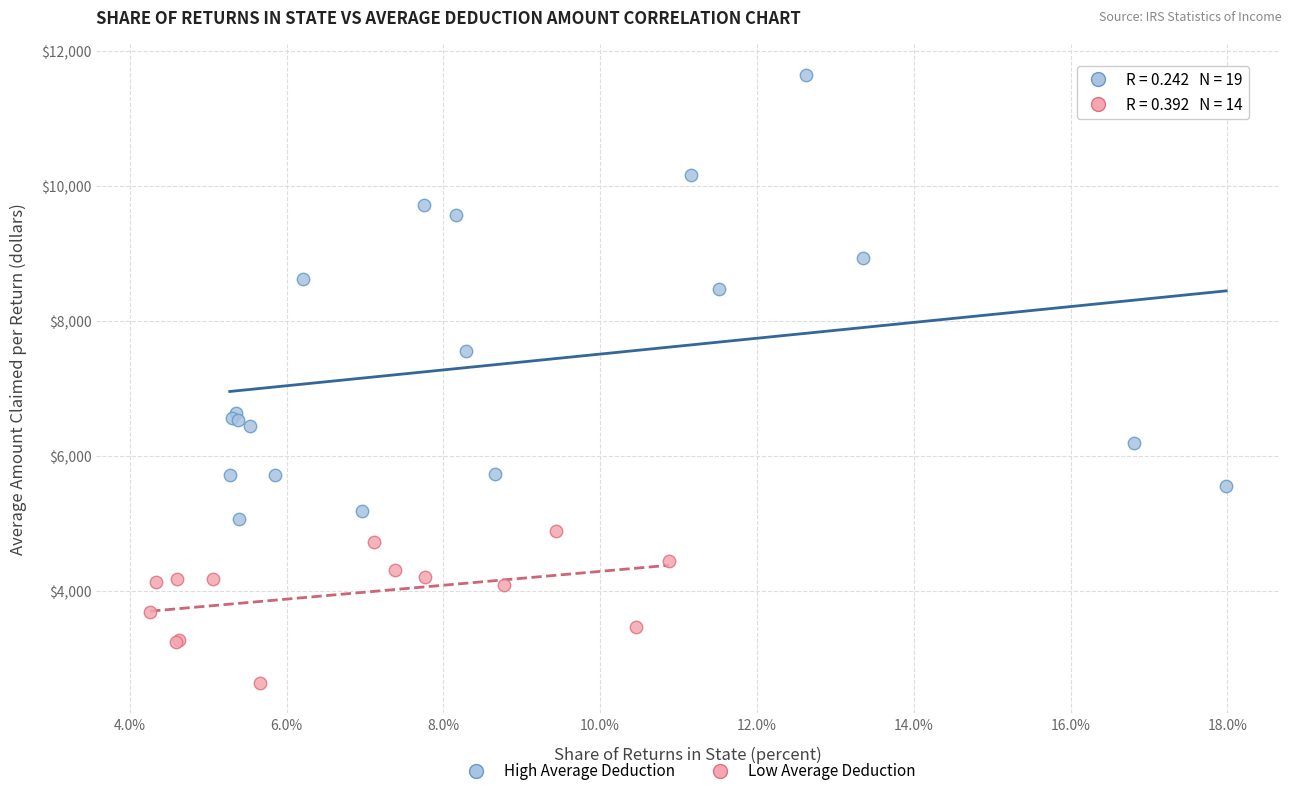

Which series reaches the maximum Y coordinate?

High Average Deduction